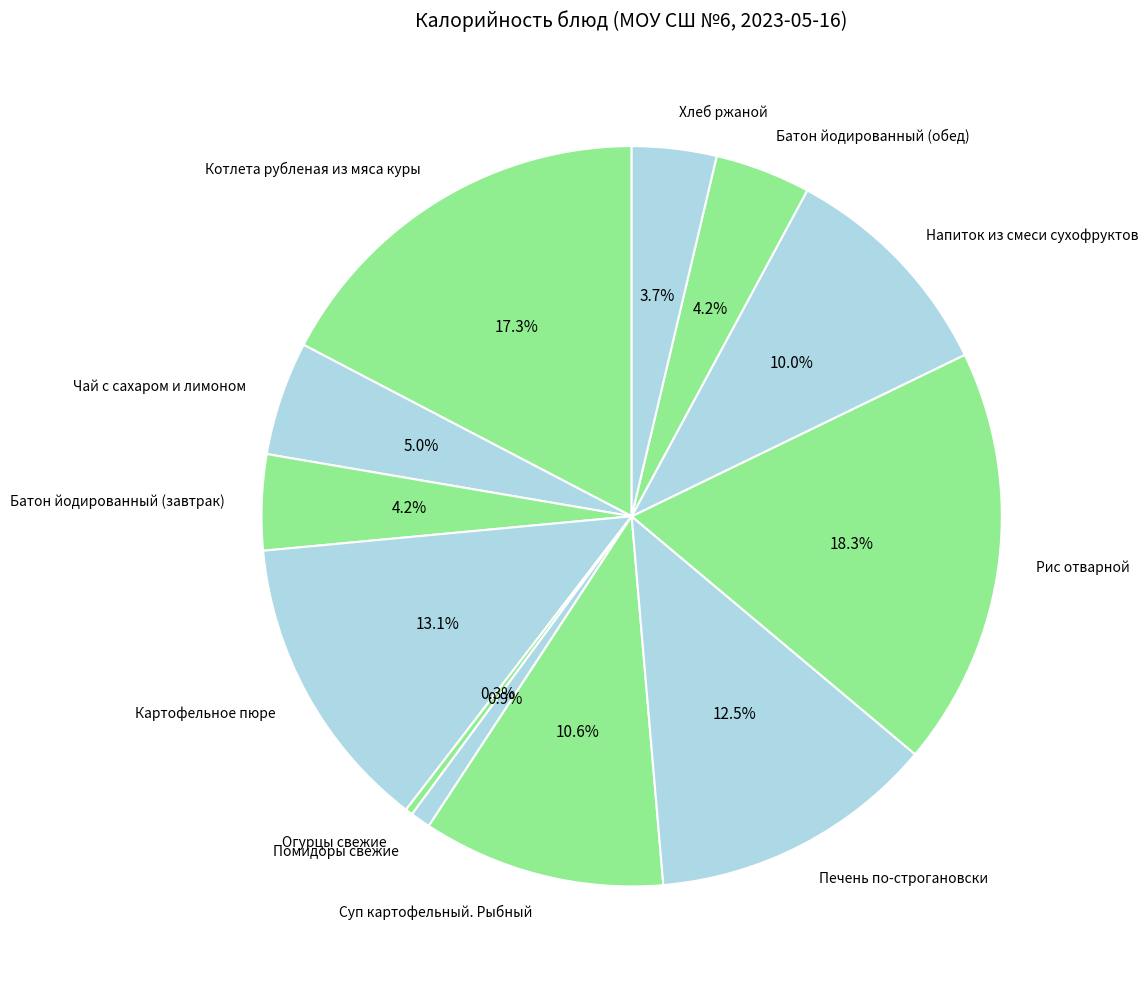

How many segments does this pie chart have?

12